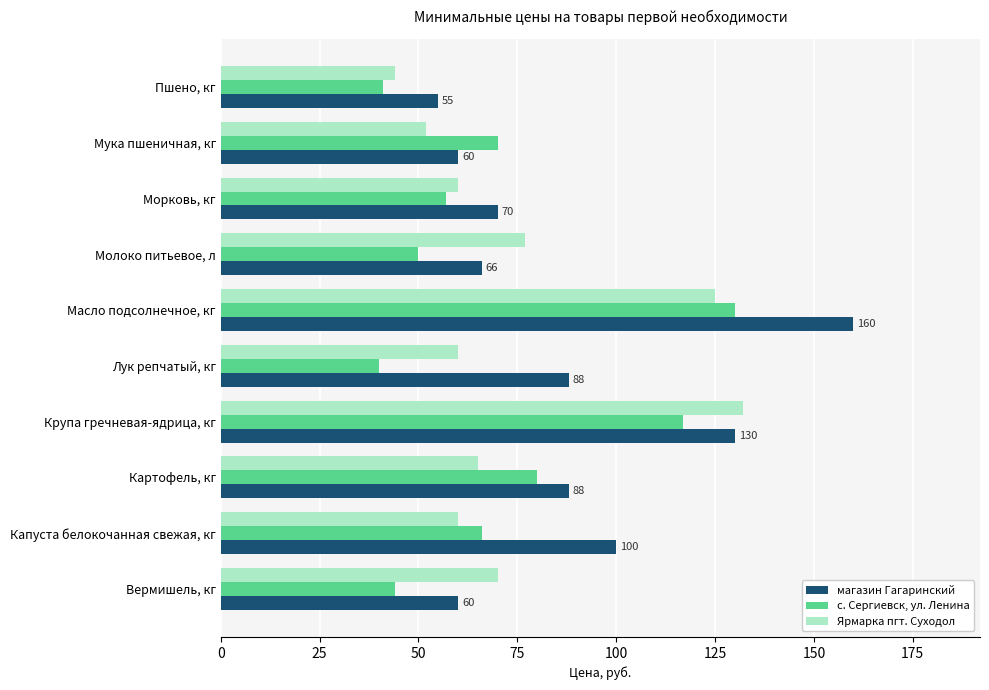

Which series has the largest range (max minus min)?

магазин Гагаринский